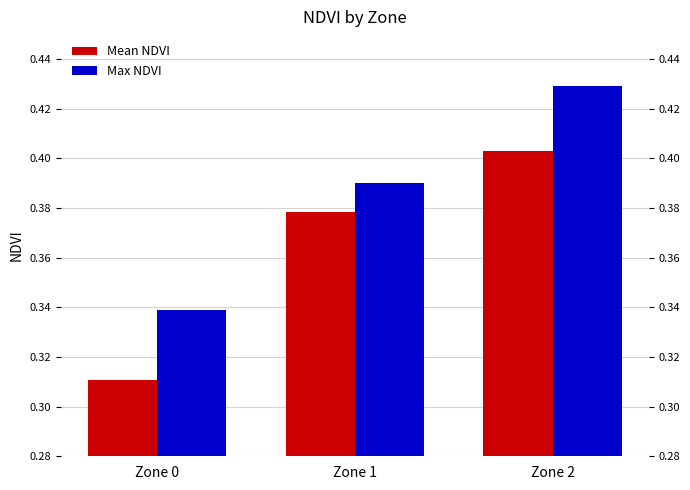

At which label does Max NDVI reach its peak?

Zone 2